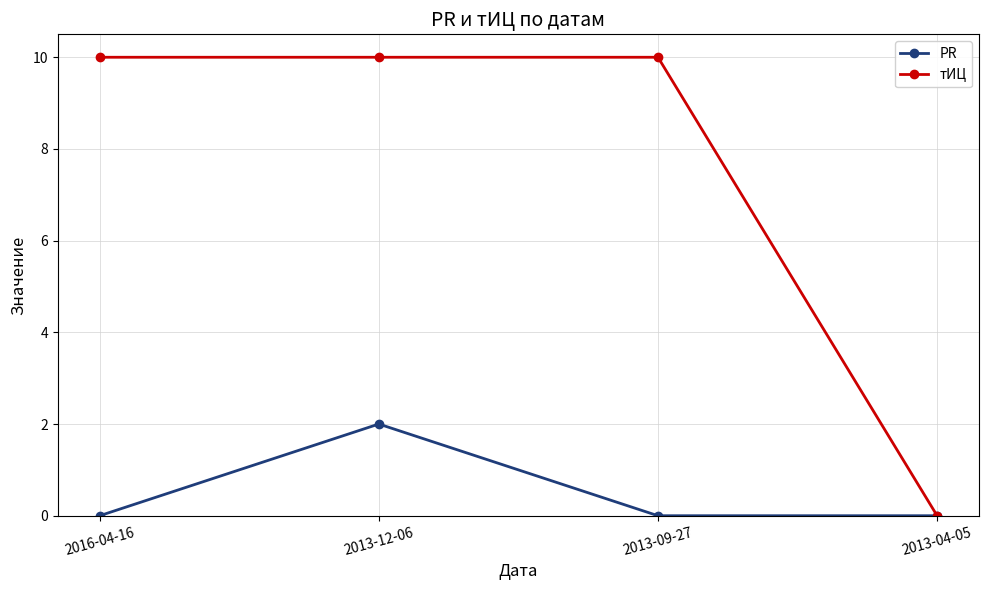

Reading left to right, what are all the values shown in this chart?

PR: 2016-04-16=0	2013-12-06=2	2013-09-27=0	2013-04-05=0
тИЦ: 2016-04-16=10	2013-12-06=10	2013-09-27=10	2013-04-05=0